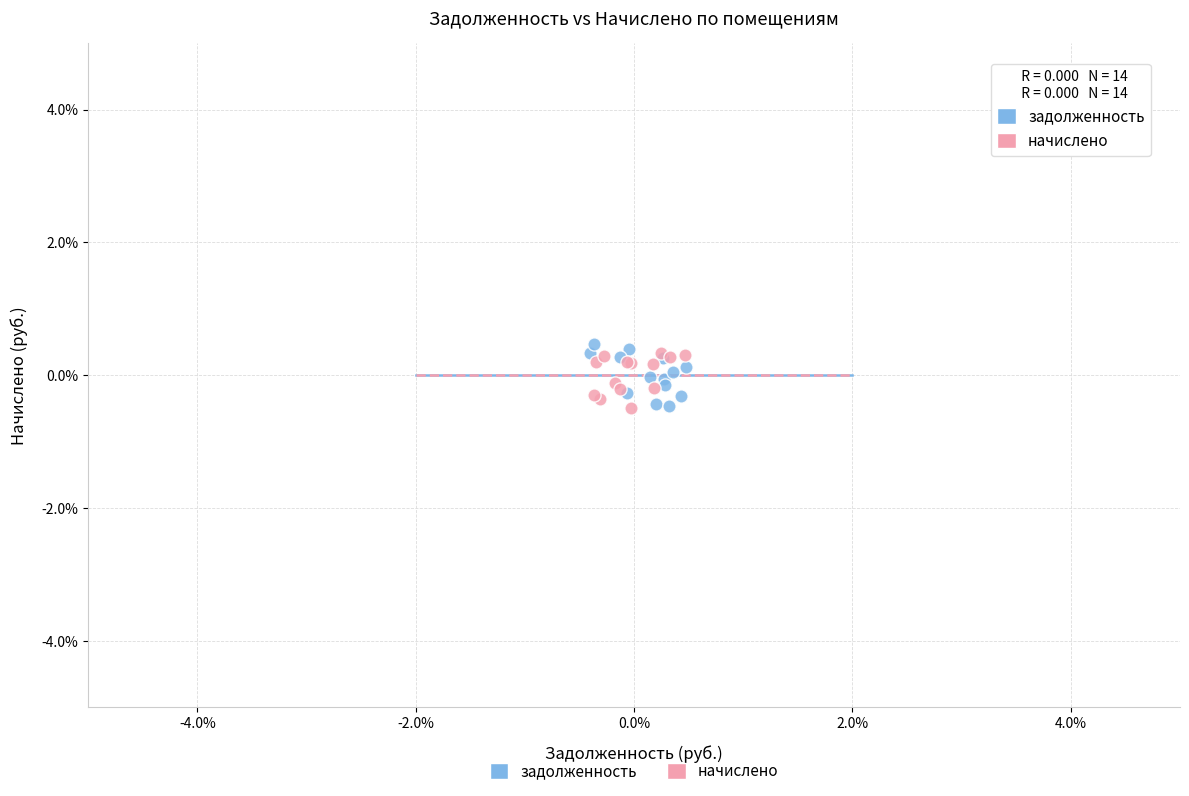

What are all the series names shown in the legend?

задолженность, начислено